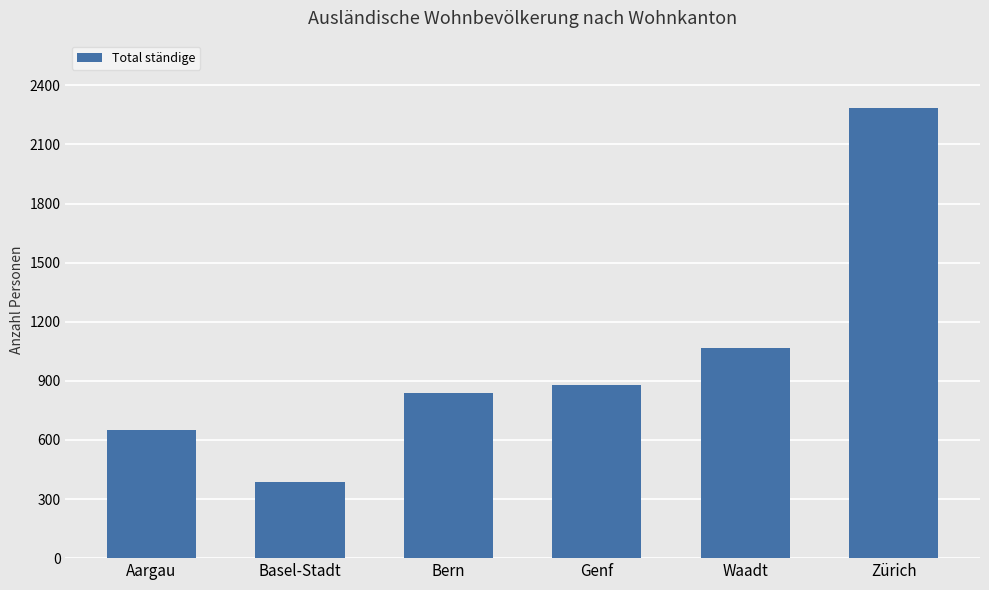

How many series are shown in this chart?

1